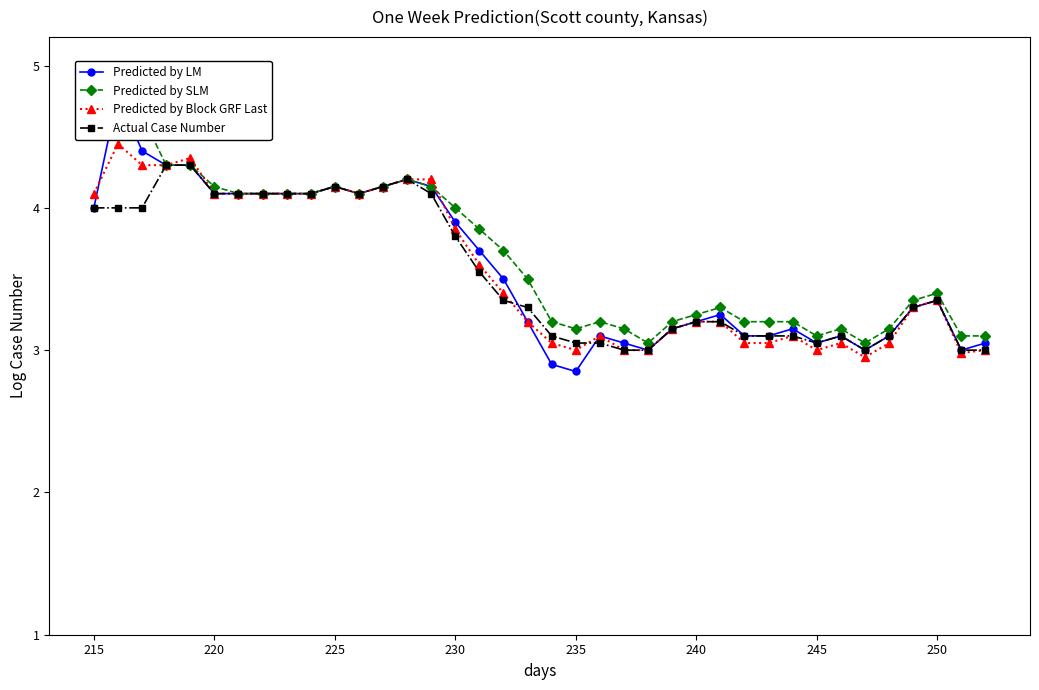

At which label does Predicted by Block GRF Last first exceed 3?

215